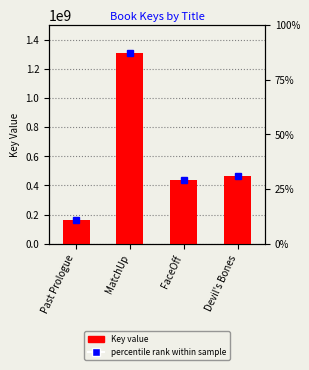

List the labels in order of value, smallest first.

Past Prologue, FaceOff, Devil's Bones, MatchUp